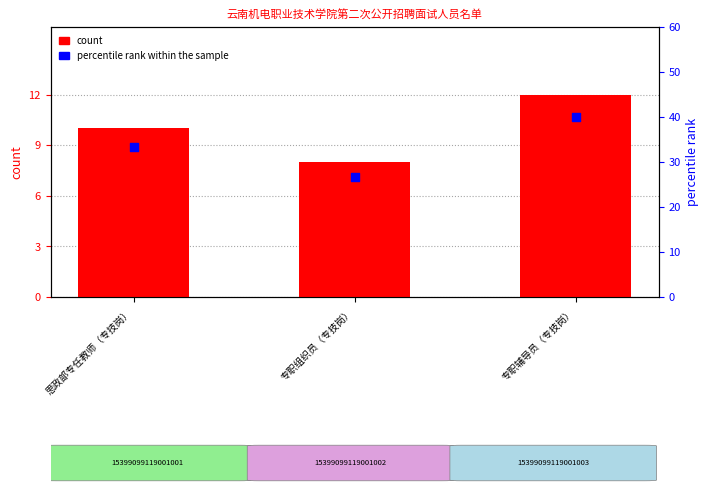

At how many categories does at least one series exceed 12?

3